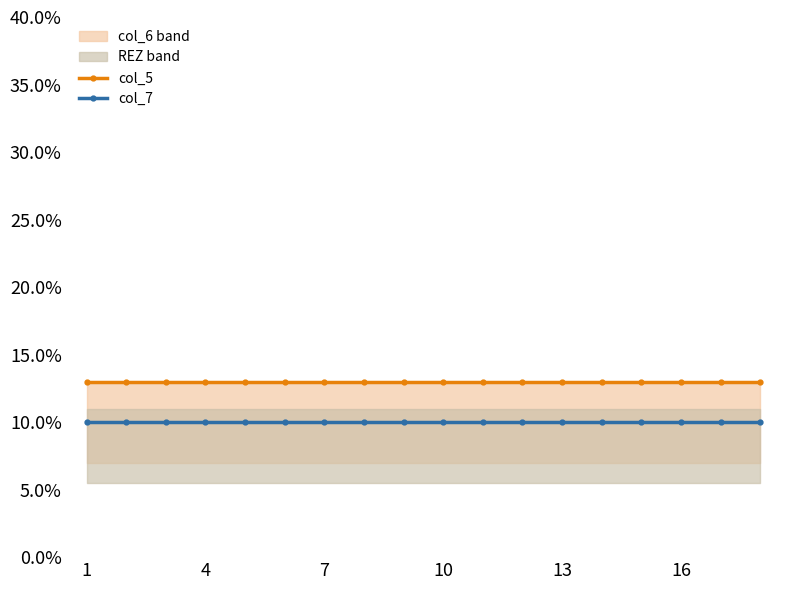

At which label does col_5 reach its peak?

1